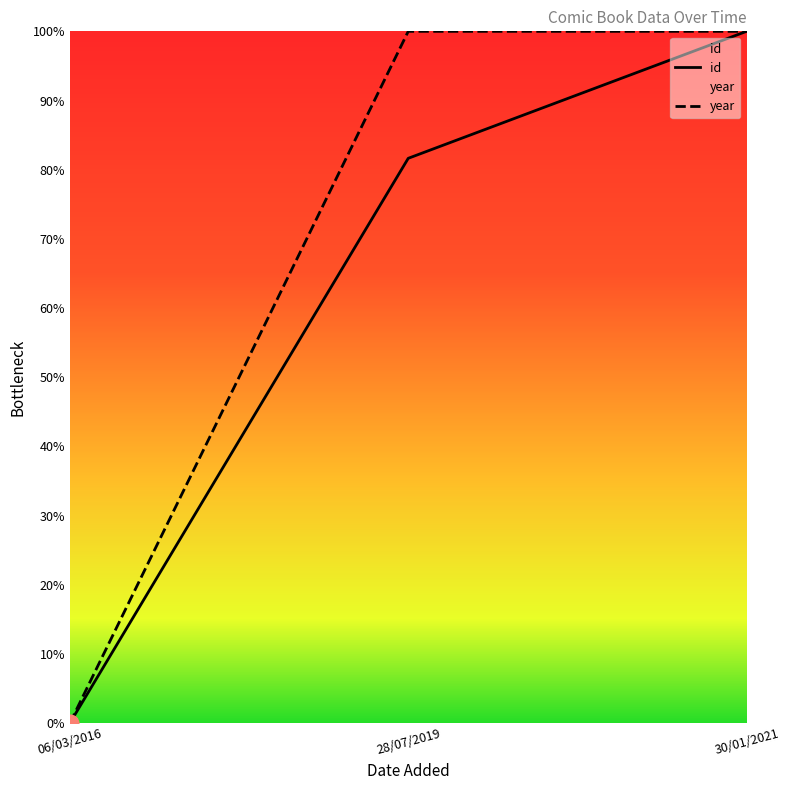

What are all the series names shown in the legend?

id, year